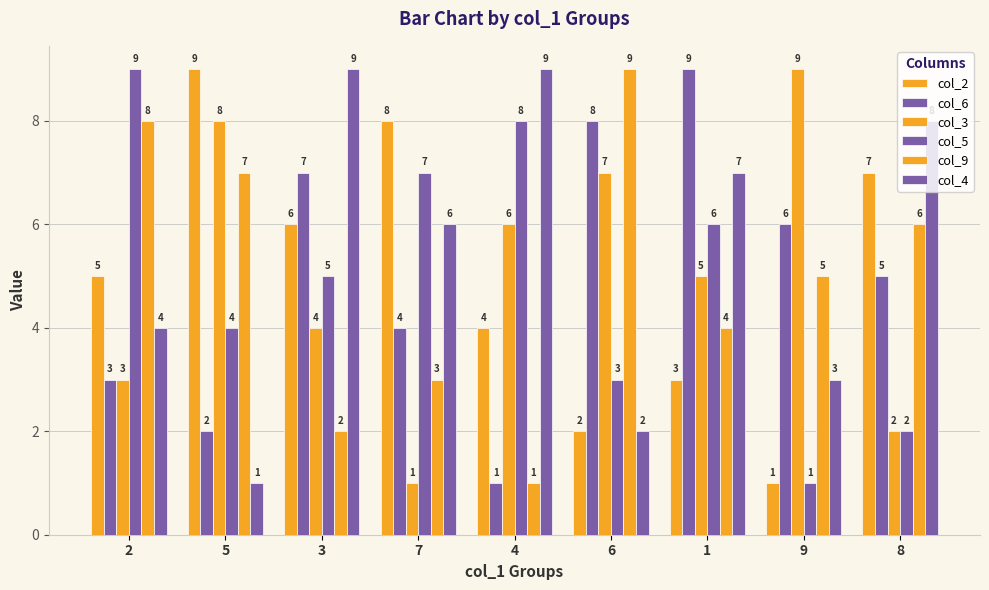

What is the value of the col_9 bar at the 8th from the left?

5